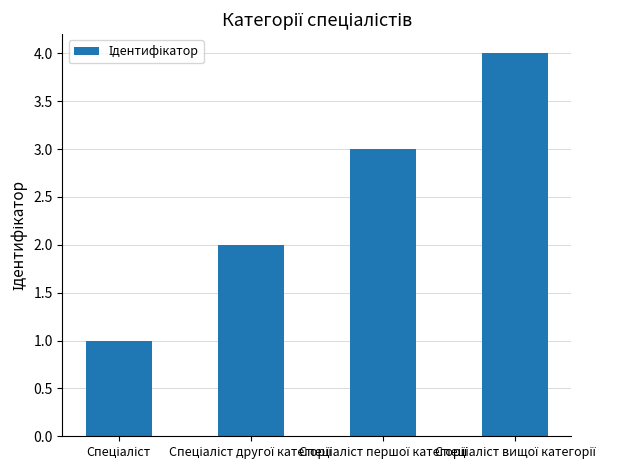

What is the difference between the maximum and minimum values?

3